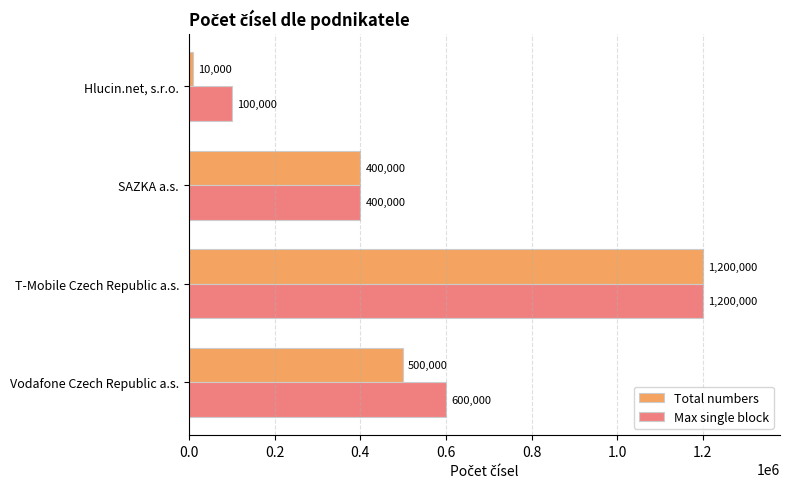

List the labels in order of Total numbers value, largest first.

T-Mobile Czech Republic a.s., Vodafone Czech Republic a.s., SAZKA a.s., Hlucin.net, s.r.o.